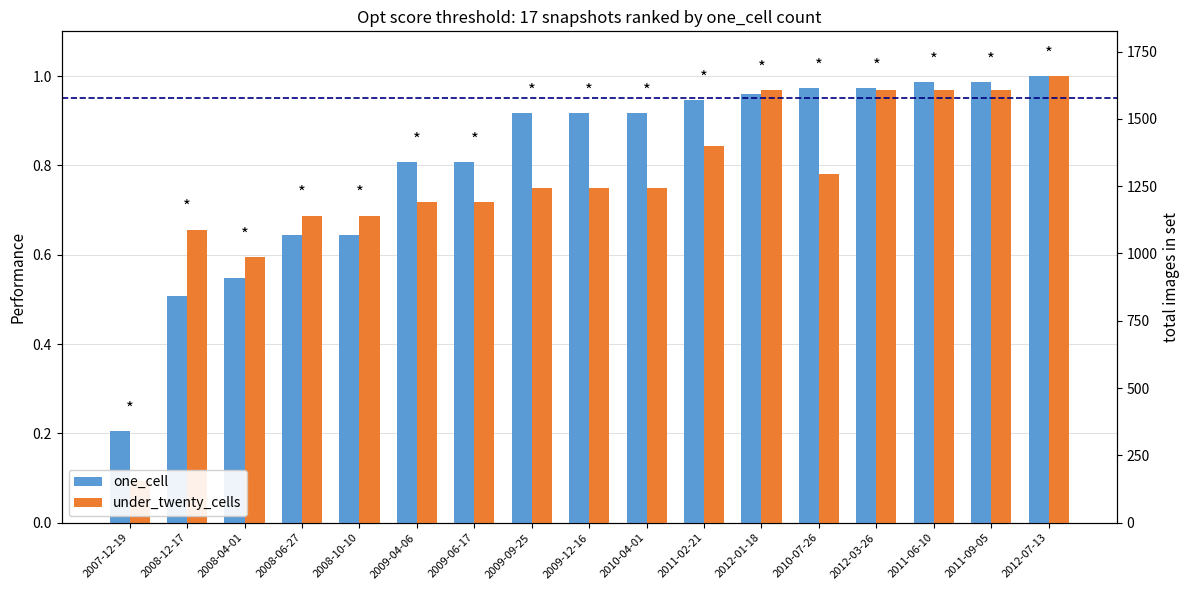

What position from the right is 2009-09-25?

10